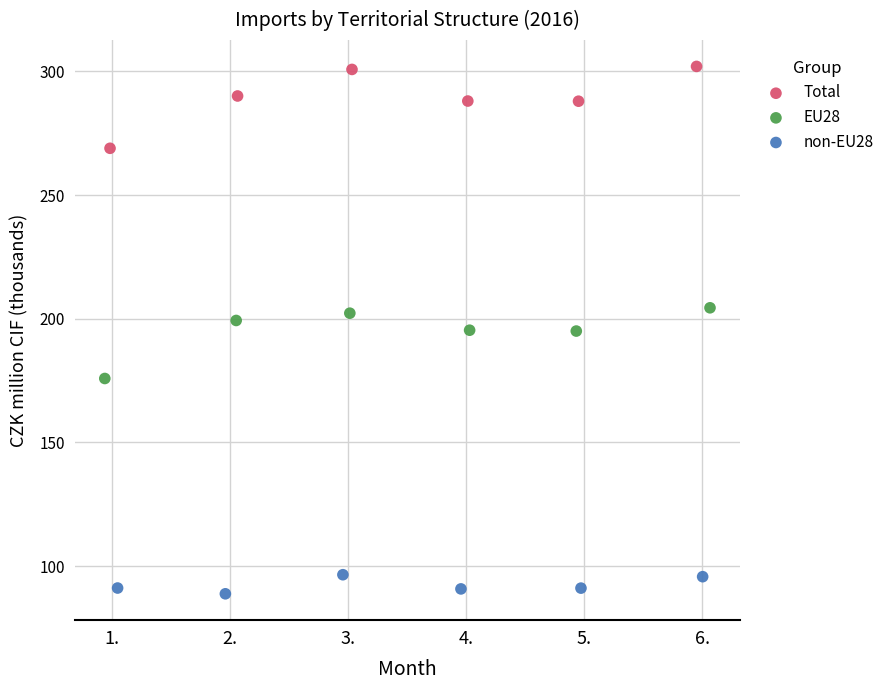

Which series has the widest spread of Y values?

Total